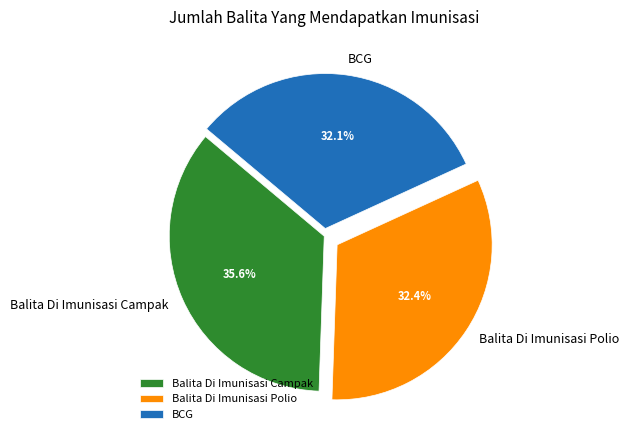

Which category has the biggest portion of the pie?

Balita Di Imunisasi Campak